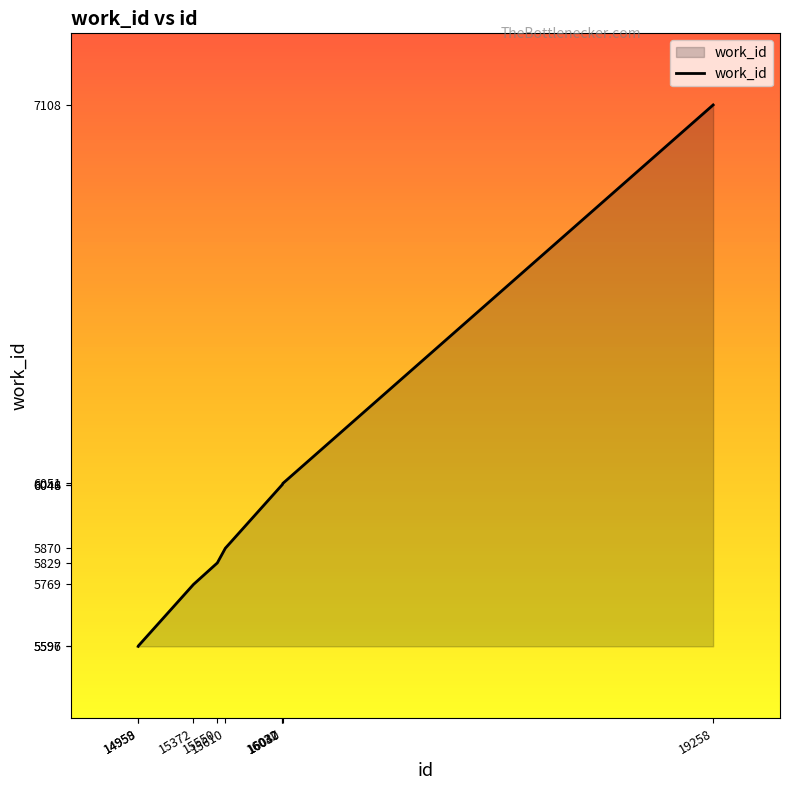

What is the difference between the maximum and minimum values?

1512